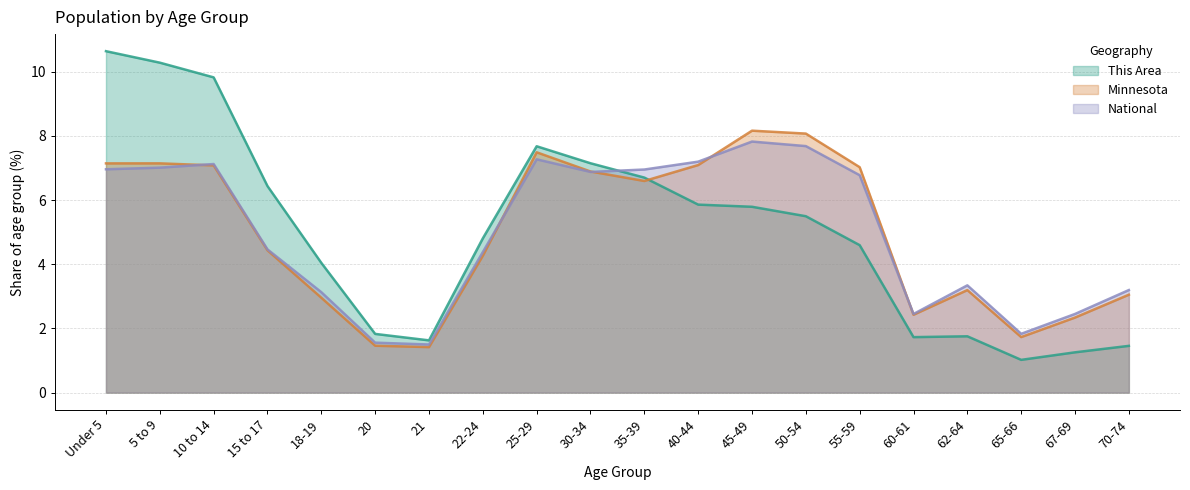

At which category does the chart reach its minimum across all series?

65-66